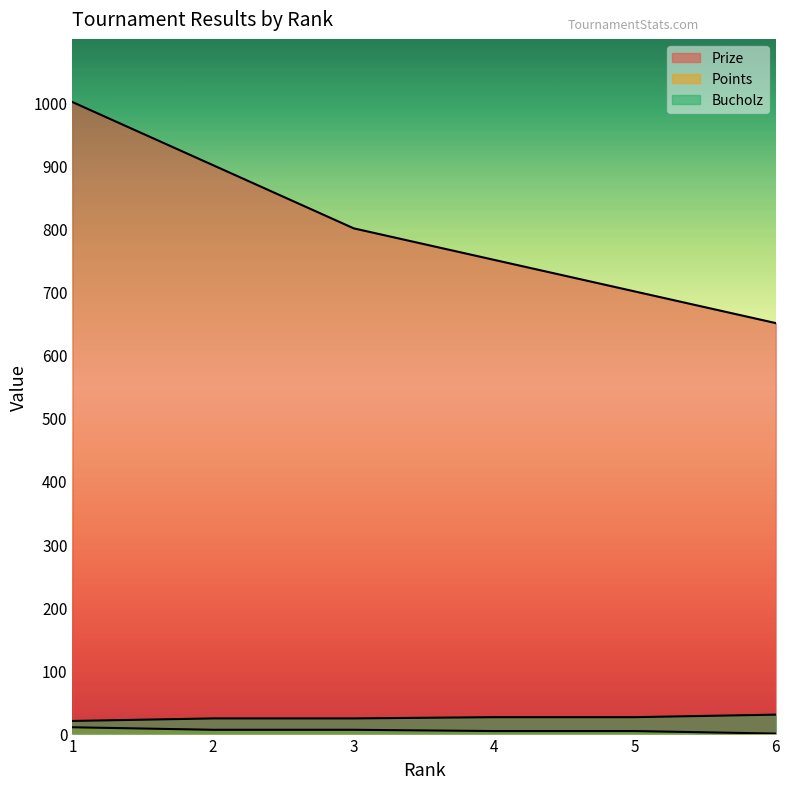

Reading right to left, transcribe all the data shown in this chart.

Prize: 650	700	750	800	900	1000
Points: 0	4	4	6	6	10
Bucholz: 30	26	26	24	24	20